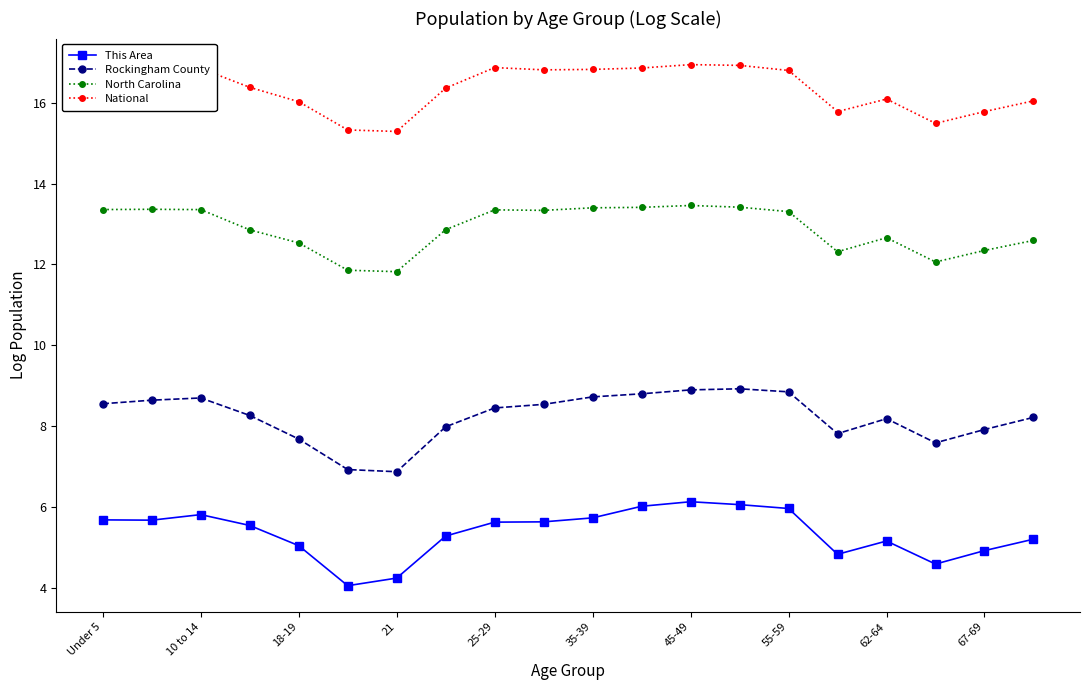

True or false: Rockingham County and National intersect in this chart.

False